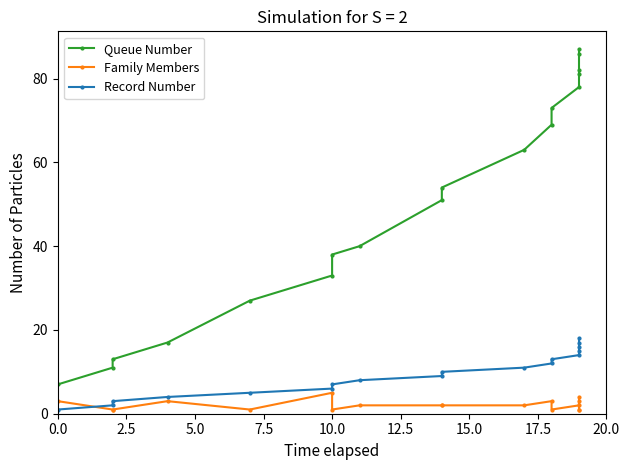

What is the value of the Queue Number point at the 11th from the left?

63